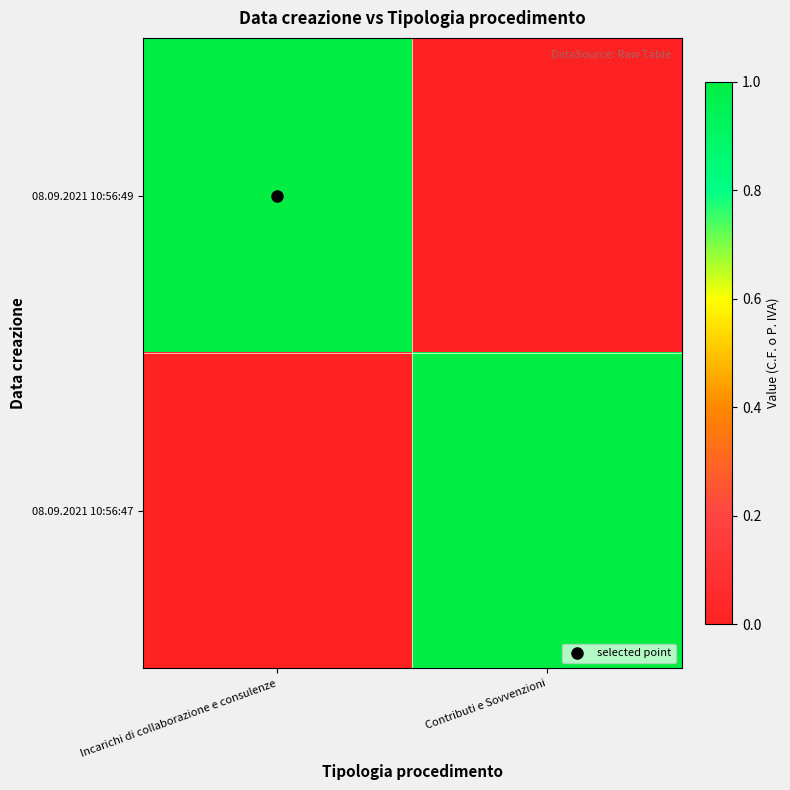

Rank the series by their maximum value, from lowest to highest.

08.09.2021 10:56:49, 08.09.2021 10:56:47